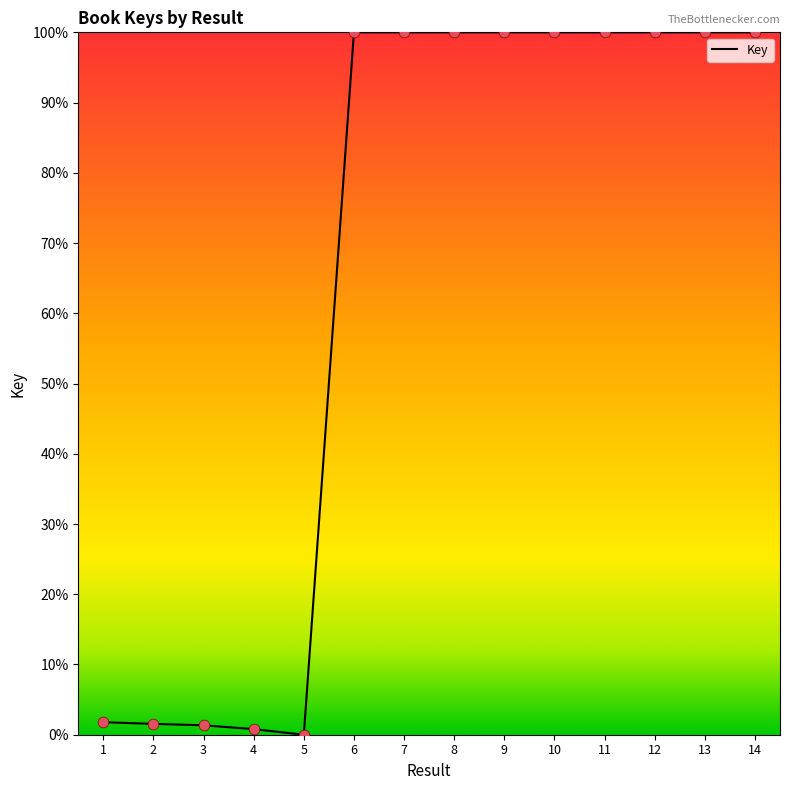

Which has a higher value, 5 or 7?

7